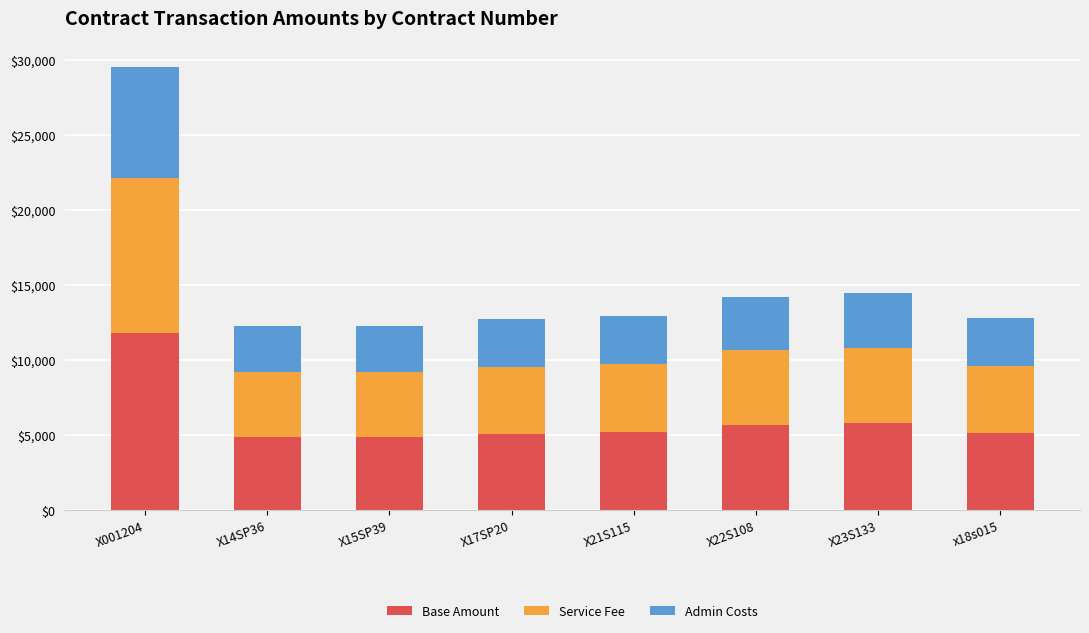

What is the sum of the Base Amount values at X14SP36 and X17SP20?

10008.0